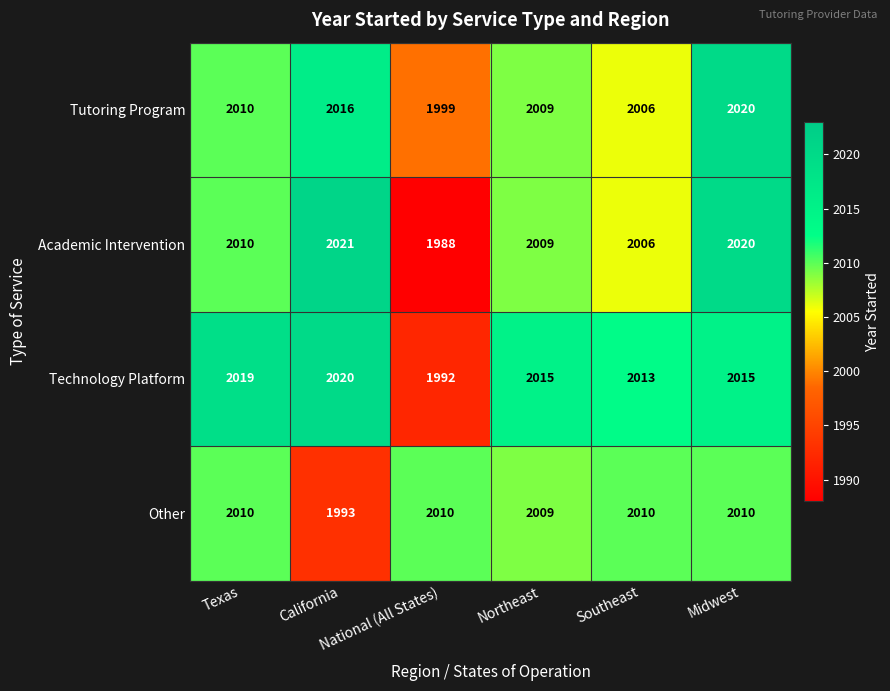

What is the minimum value for Tutoring Program?

1999